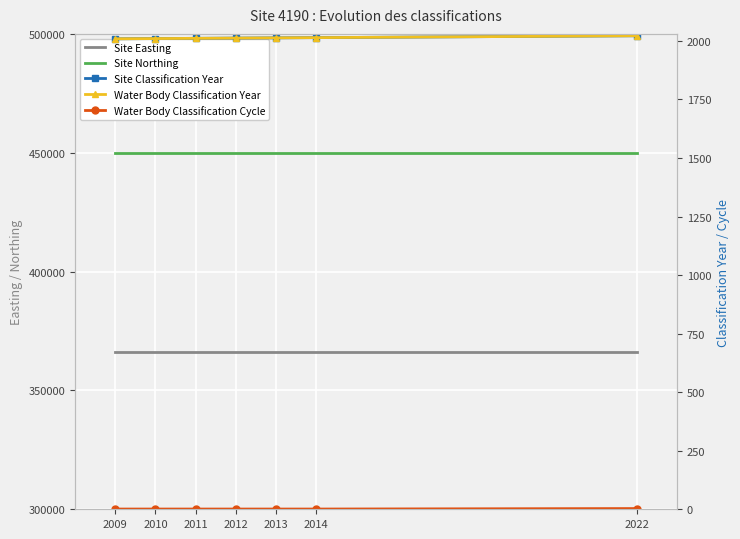

True or false: Site Northing and Site Easting cross at least once.

False